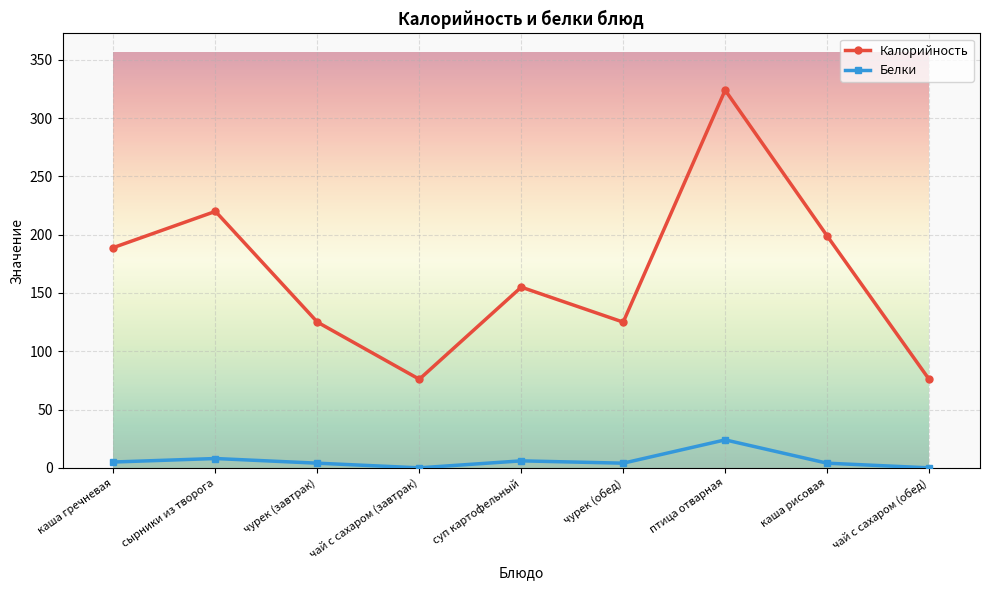

What is the total value across all series at каша гречневая?

194